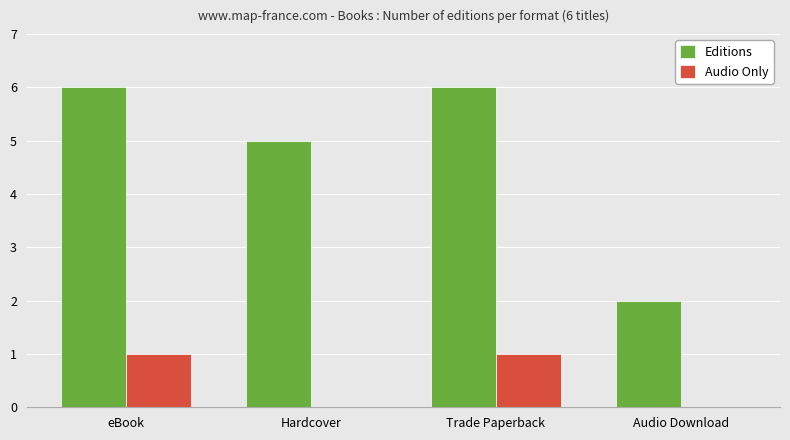

Read the Editions value at eBook.

6